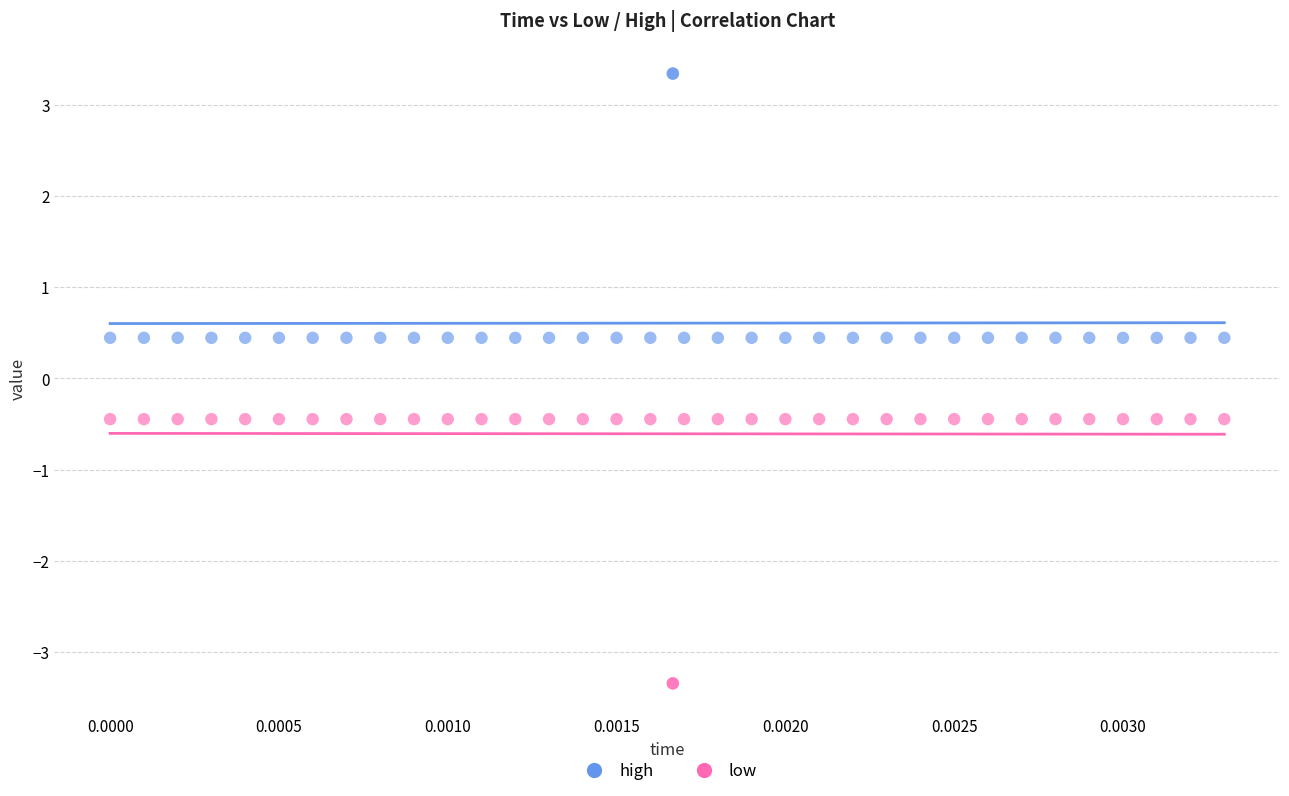

Which series reaches the maximum Y coordinate?

high